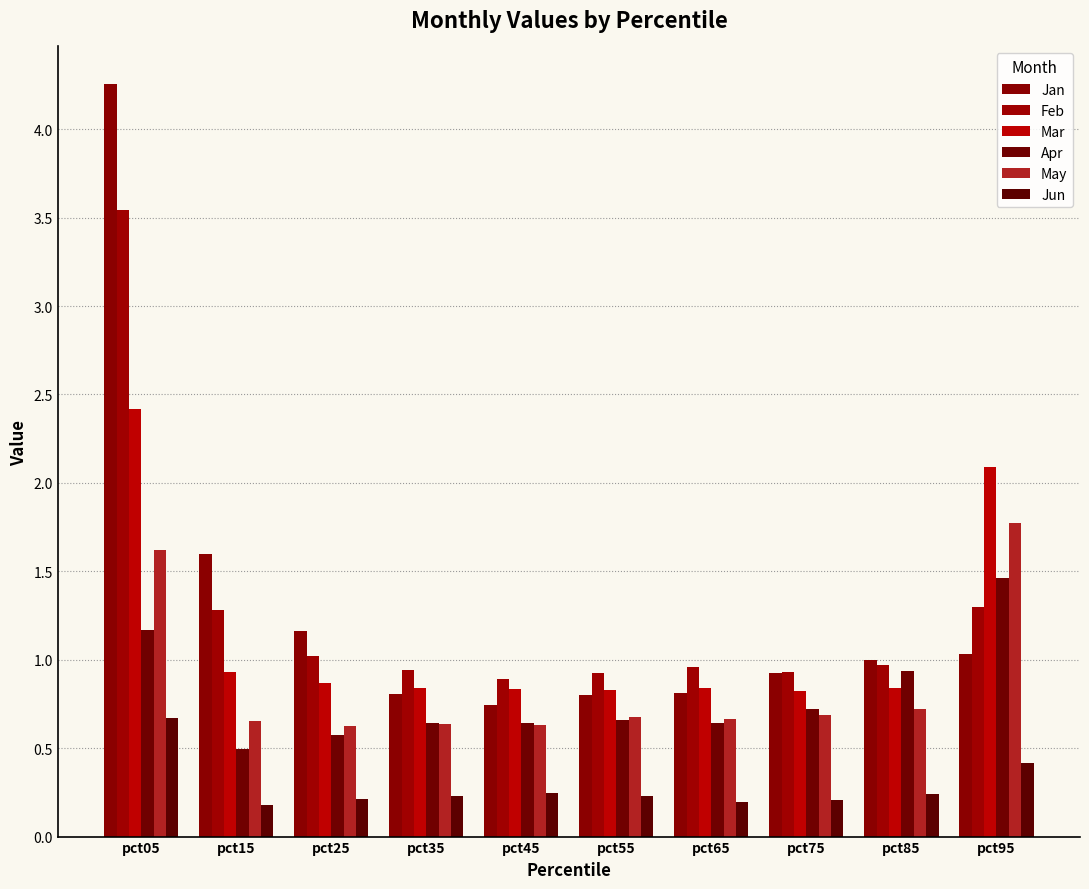

Where is Jun nearest to the value 0?

pct15